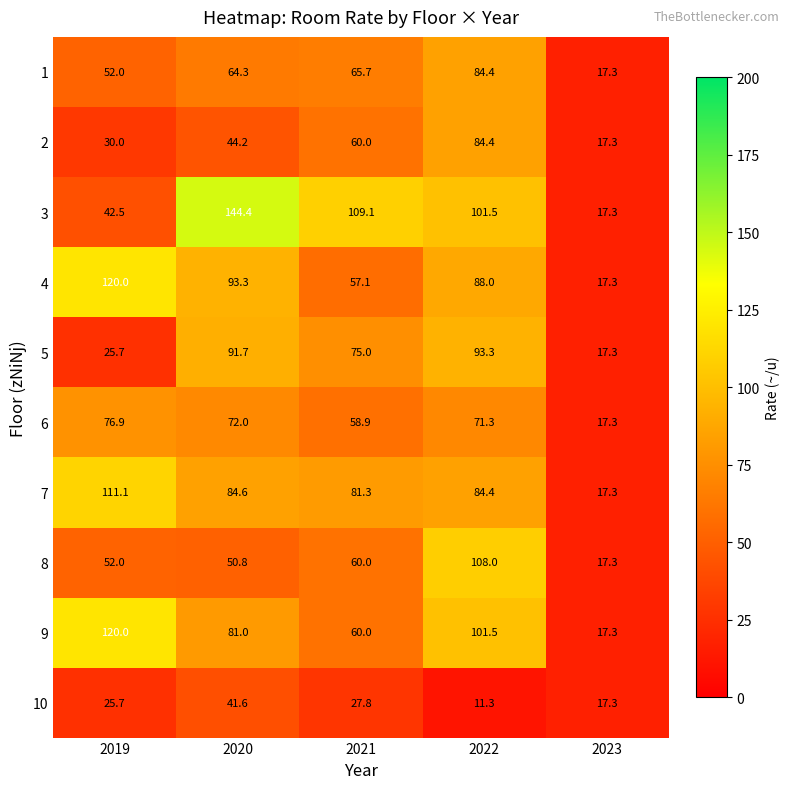

Which series has the widest spread of values?

3